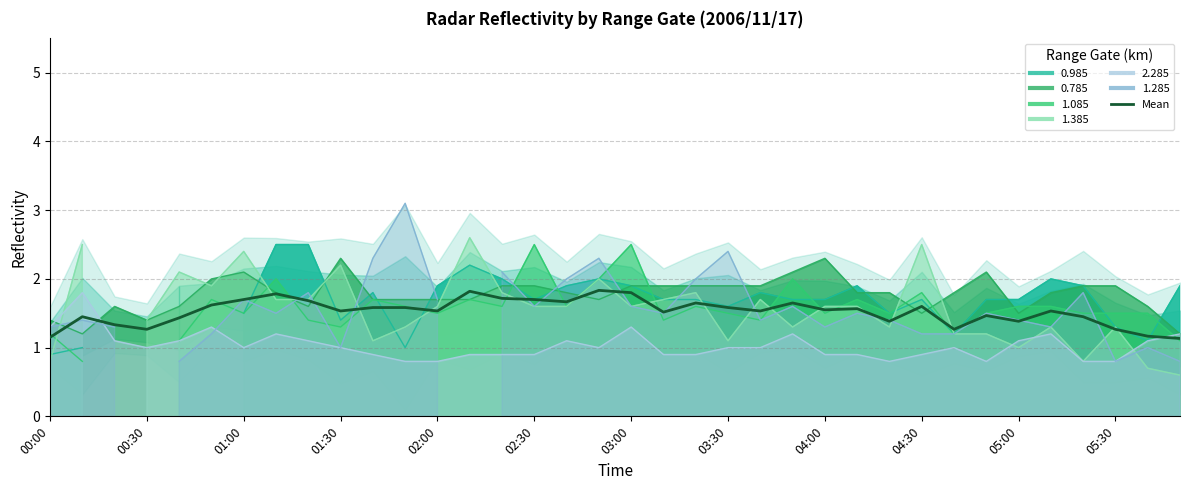

What is the approximate value at 05:00?

1.6